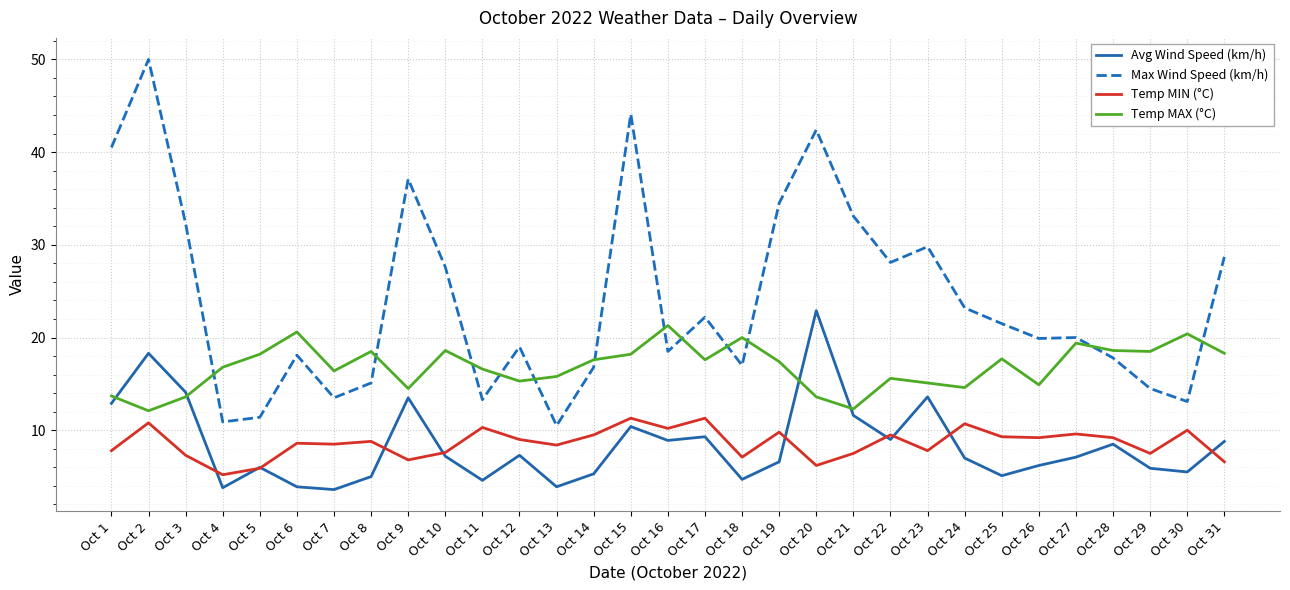

What is the maximum value for Temp MAX (°C)?

21.3